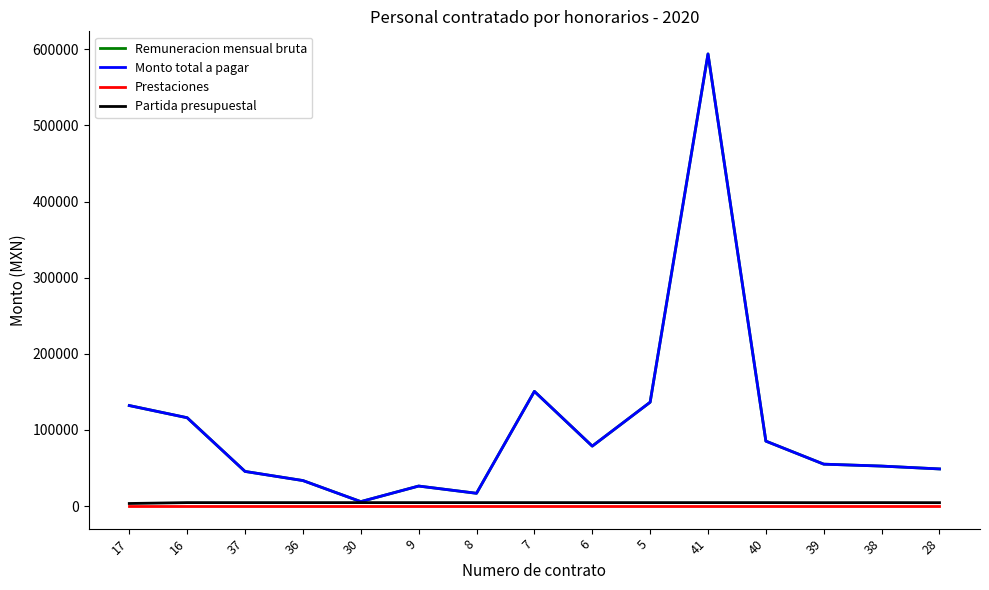

Is this an area chart (filled region under the line)?

No